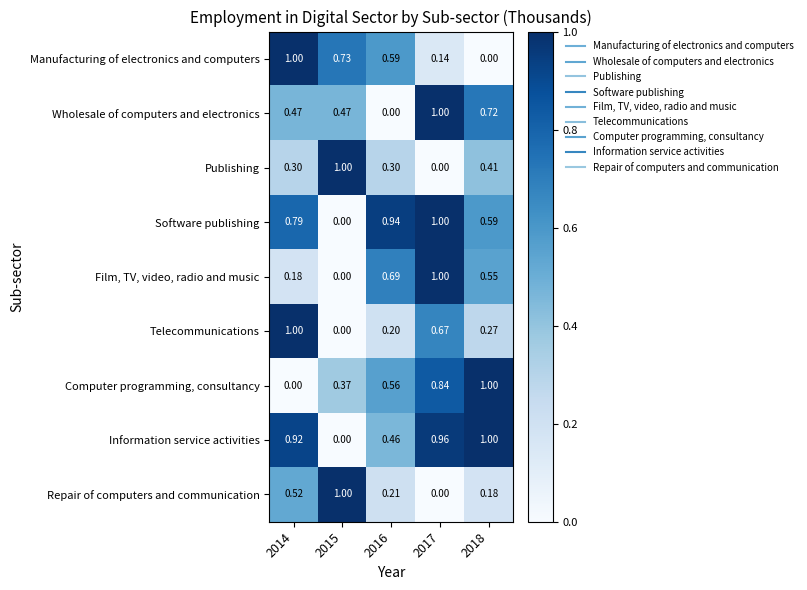

Between 2017 and 2018, which series saw the biggest shift?

Film, TV, video, radio and music